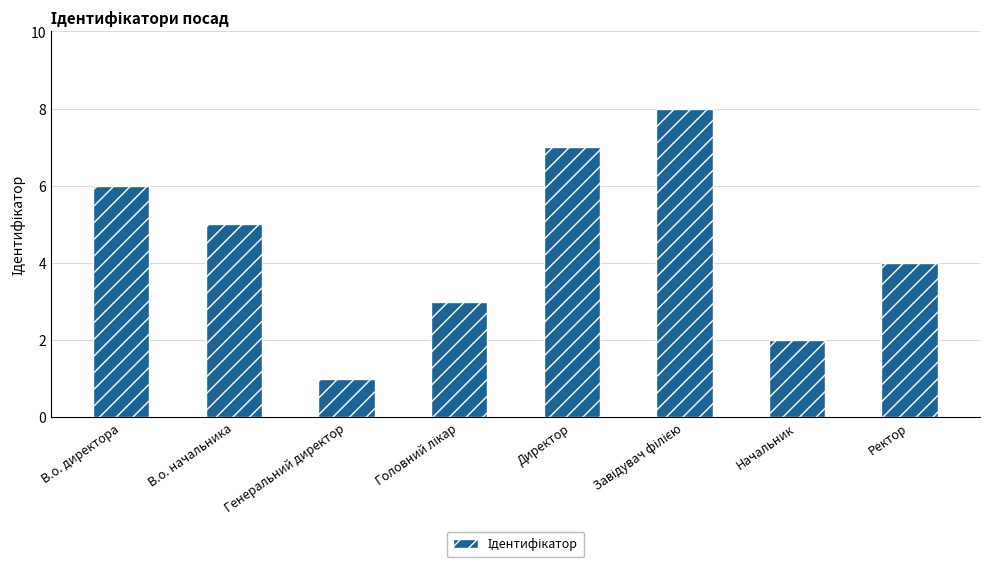

How many categories are shown in the chart?

8